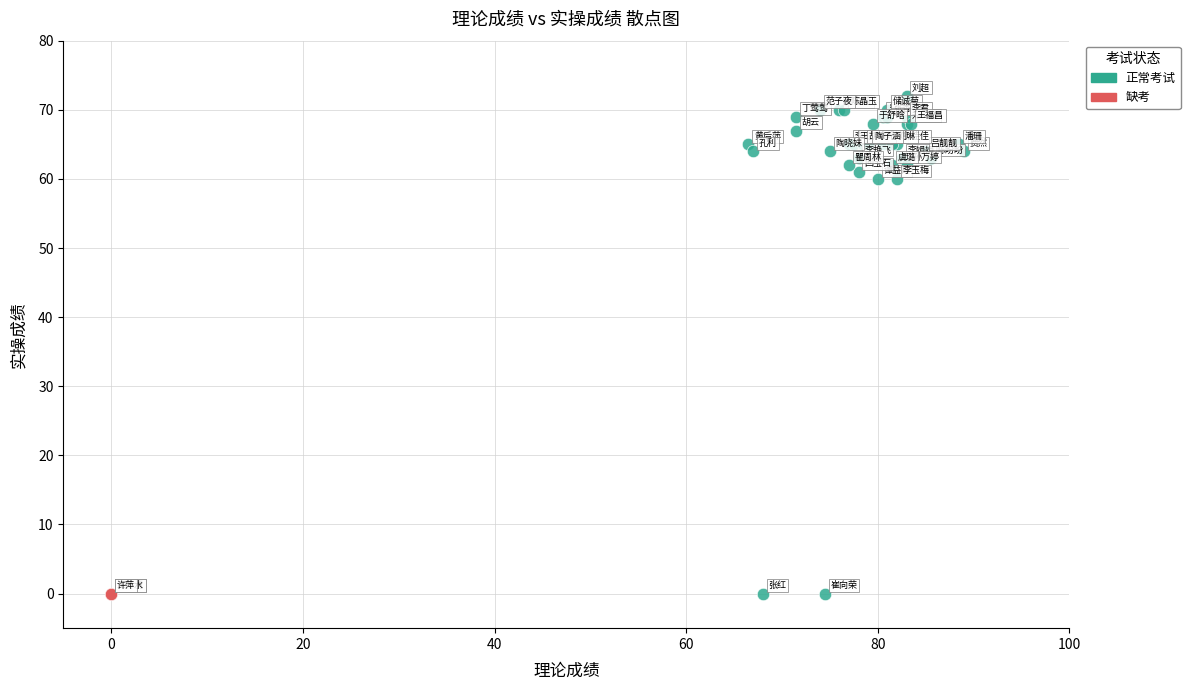

Which series contains the highest Y value?

正常考试